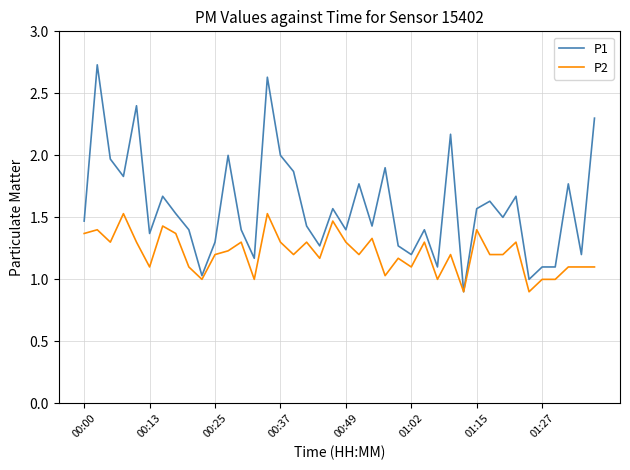

Which series has the widest spread of values?

P1